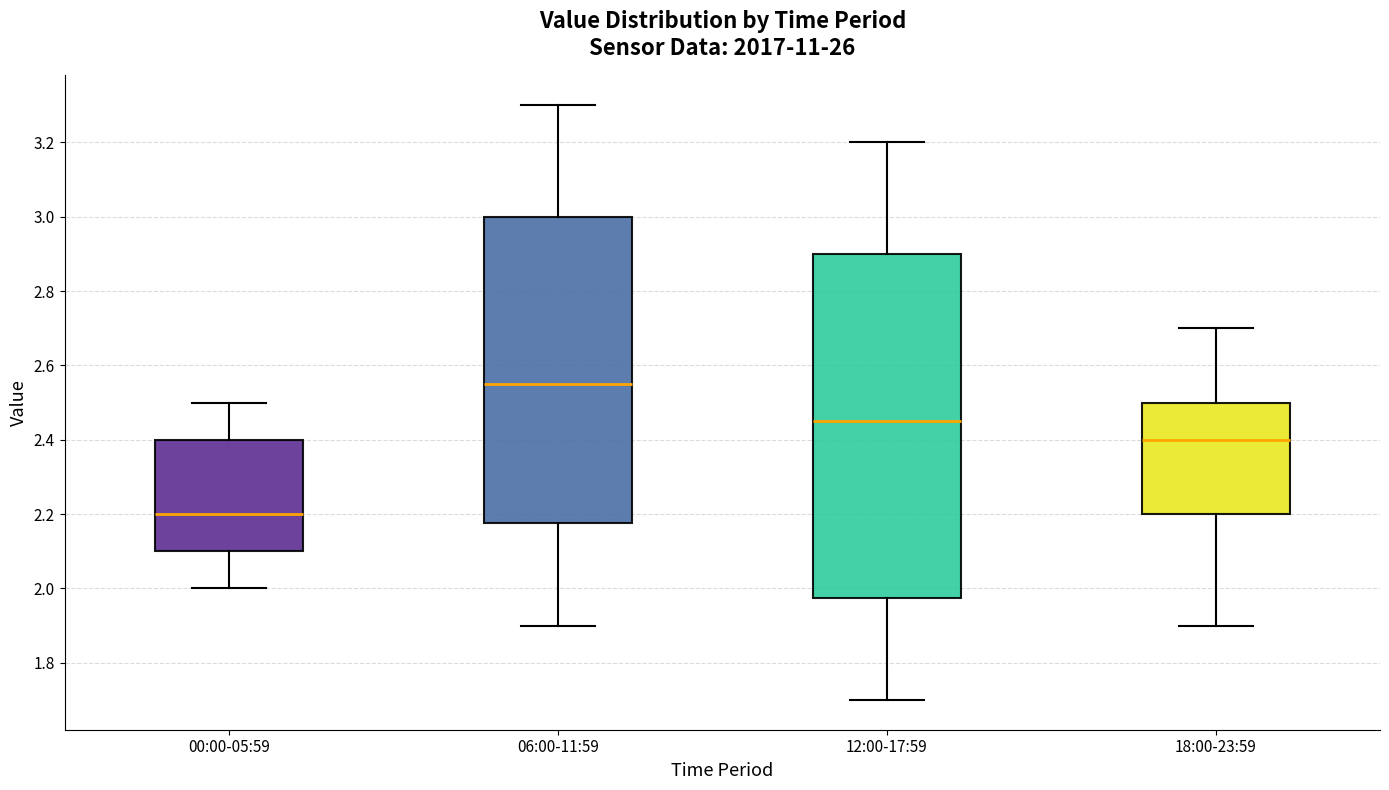

Reading left to right, transcribe this box plot: for each box, give where its median line is, the range the box spans, and where its two whiskers end, as read against the y-axis. The values are not printed on the chart, so give them approximately, as read against the axis.

00:00-05:59: median 2.20, box 2.10 to 2.40, whiskers 2.00 to 2.50
06:00-11:59: median 2.56, box 2.18 to 3.00, whiskers 1.90 to 3.30
12:00-17:59: median 2.46, box 1.98 to 2.90, whiskers 1.70 to 3.20
18:00-23:59: median 2.40, box 2.20 to 2.50, whiskers 1.90 to 2.70